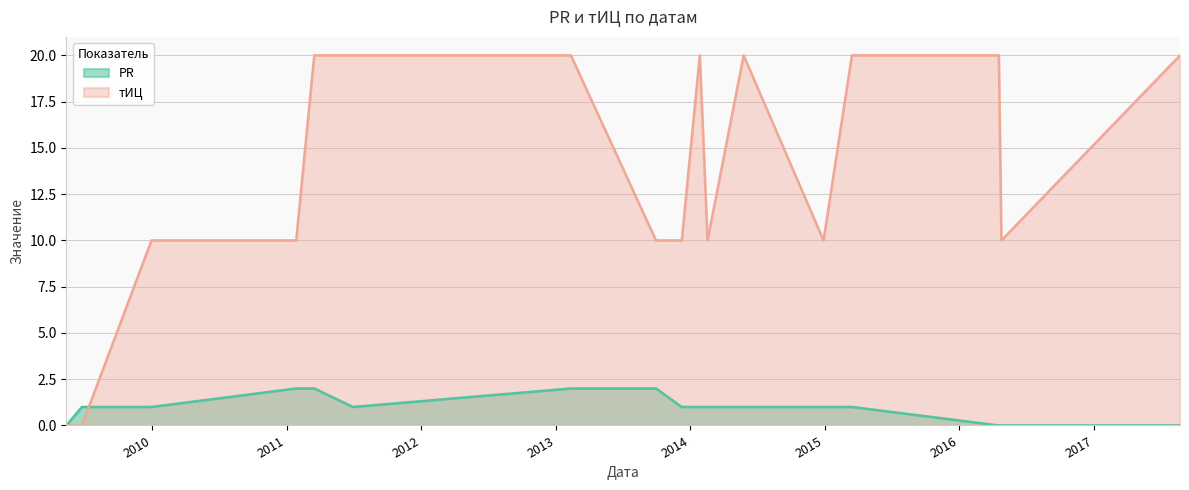

How many values in PR are above zero?

13